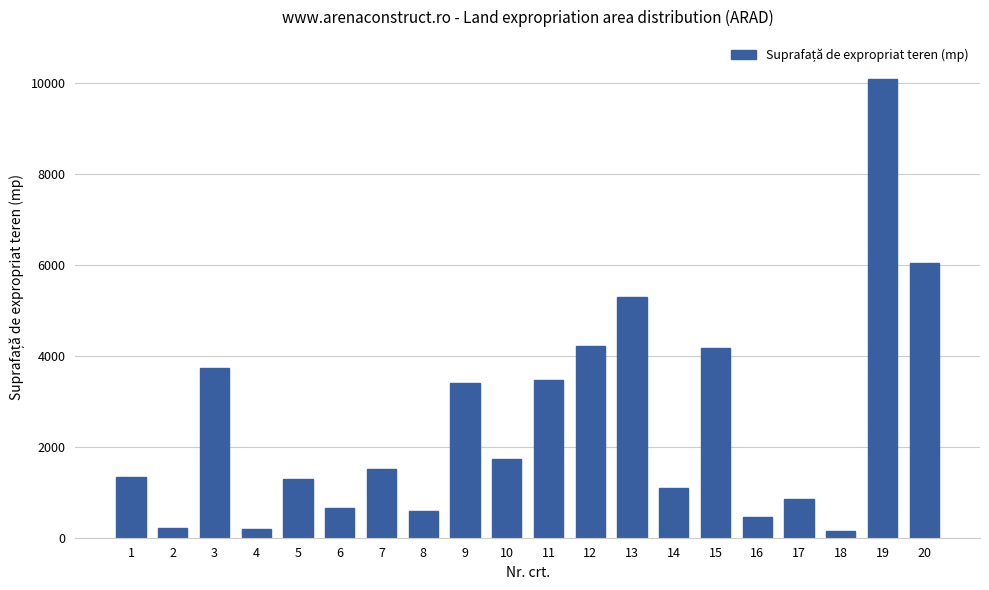

Approximately how many times larger is the value at 18 compared to 8?

0.3